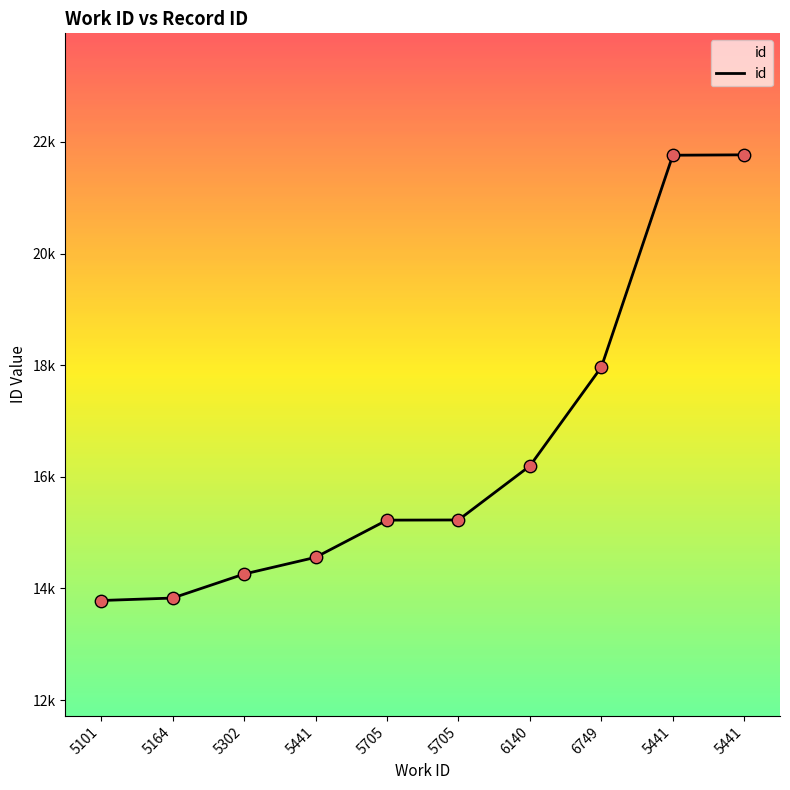

What is the change in value from 5101 to 5302?

+474